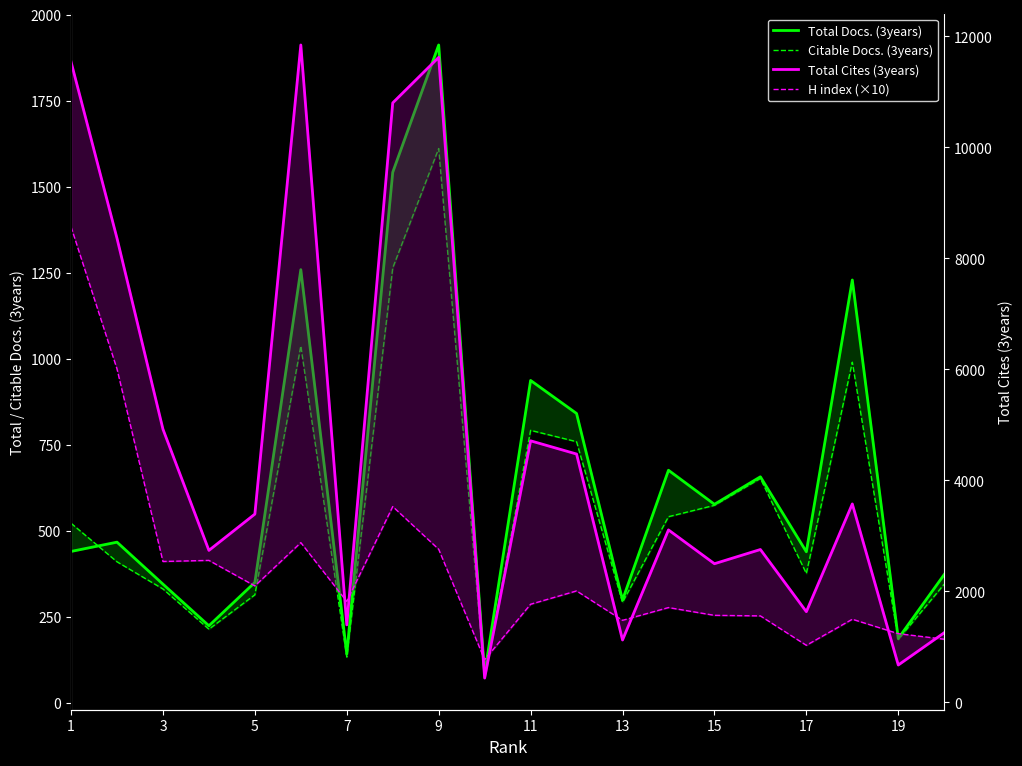

Reading right to left, what are all the values shown in this chart?

Total Docs. (3years): 373	187	1229	439	657	577	676	299	841	937	85	1912	1542	142	1259	350	224	345	467	440
Citable Docs. (3years): 345	184	990	376	652	574	541	292	759	792	72	1611	1264	133	1037	314	214	331	410	522
Total Cites (3years): 1257	675	3577	1636	2756	2500	3109	1126	4476	4714	440	11622	10802	1398	11845	3394	2740	4924	8363	11542
H index (×10): 1140	1240	1500	1030	1560	1570	1710	1480	2010	1770	770	2760	3530	1820	2880	2100	2560	2540	6010	8570